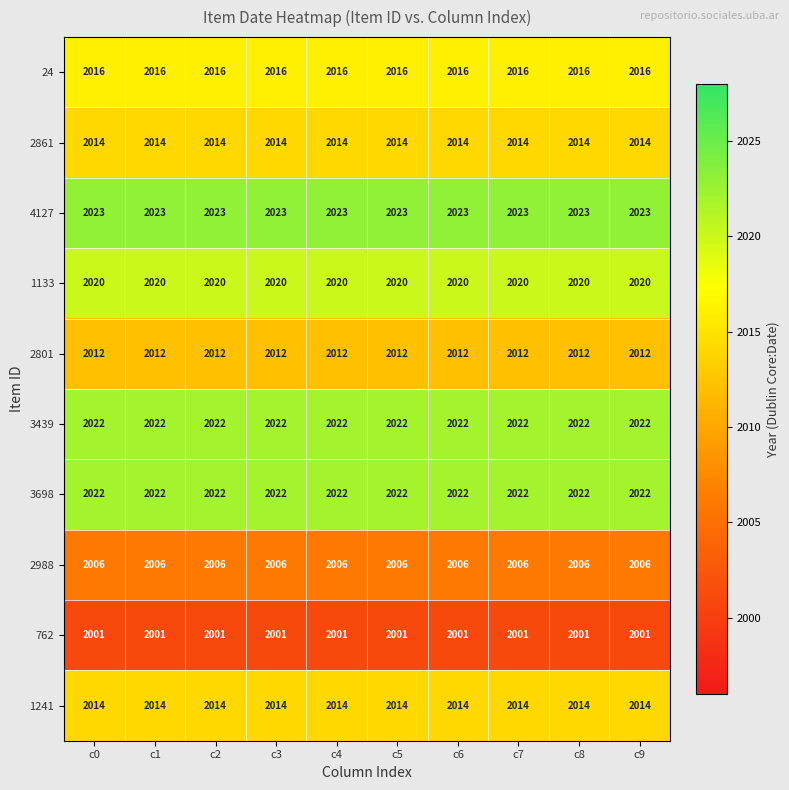

What is the greatest value displayed?

2023